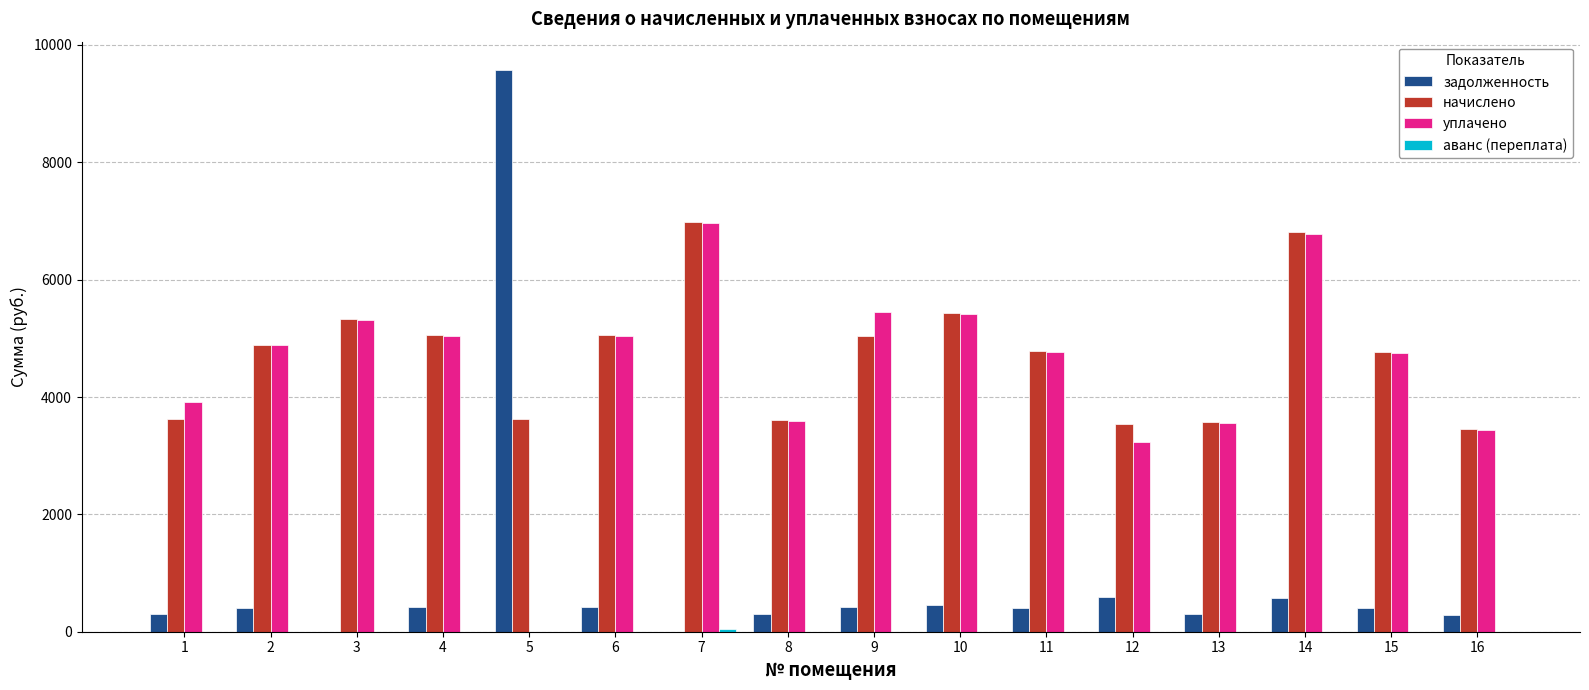

How many series are shown in this chart?

4